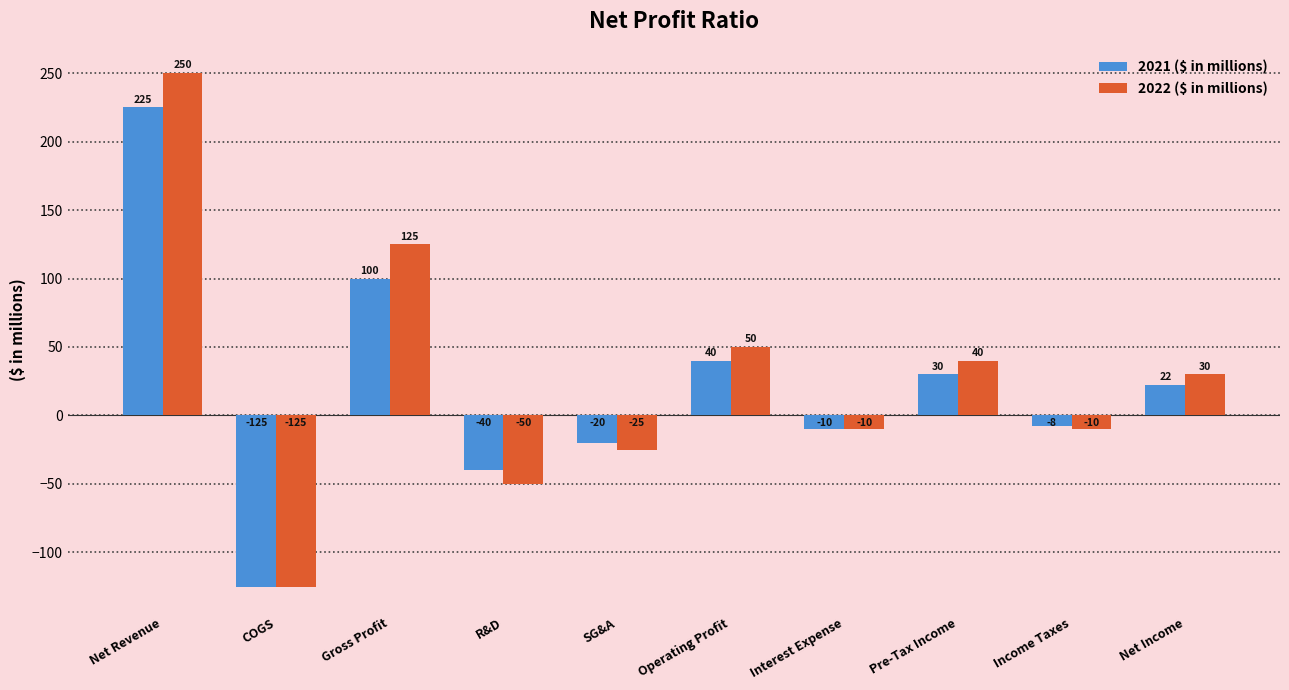

What are all the series names shown in the legend?

2021 ($ in millions), 2022 ($ in millions)